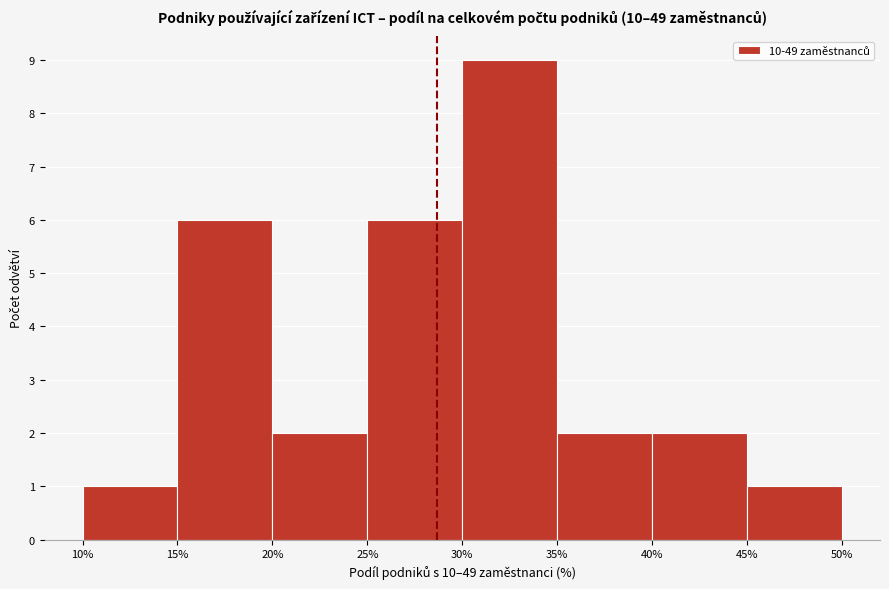

Reading left to right, list every bar in this chart as the range it spans on the x-axis followed by its height. The values are not printed on the chart, so give them approximately, as read against the axis.

10% to 15%: 1
15% to 20%: 6
20% to 25%: 2
25% to 30%: 6
30% to 35%: 9
35% to 40%: 2
40% to 45%: 2
45% to 50%: 1